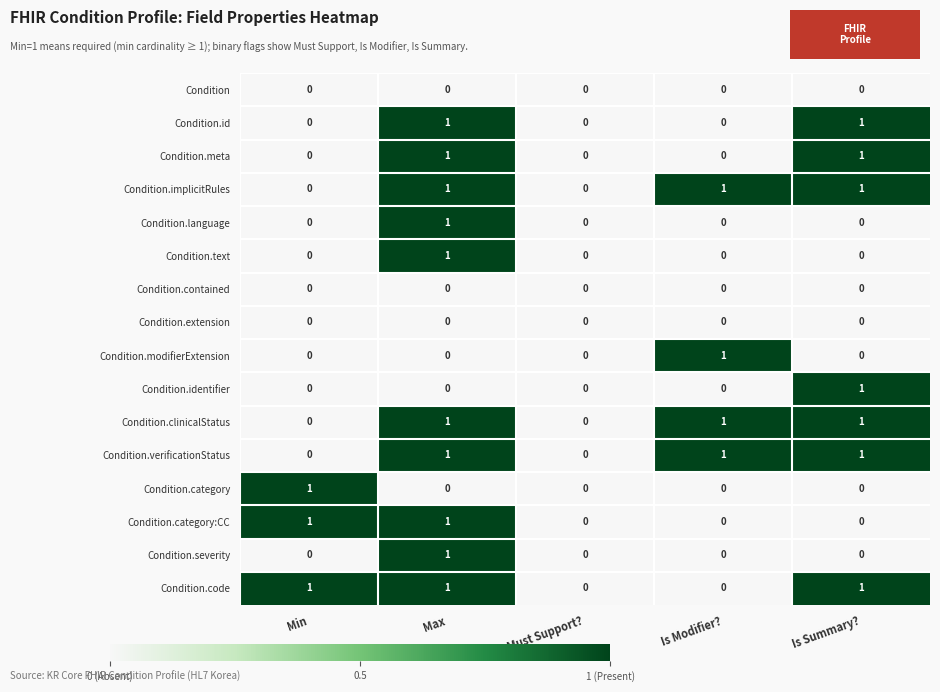

Is the value of Condition.contained at Is Modifier? greater than the value of Condition.clinicalStatus at Is Summary??

No